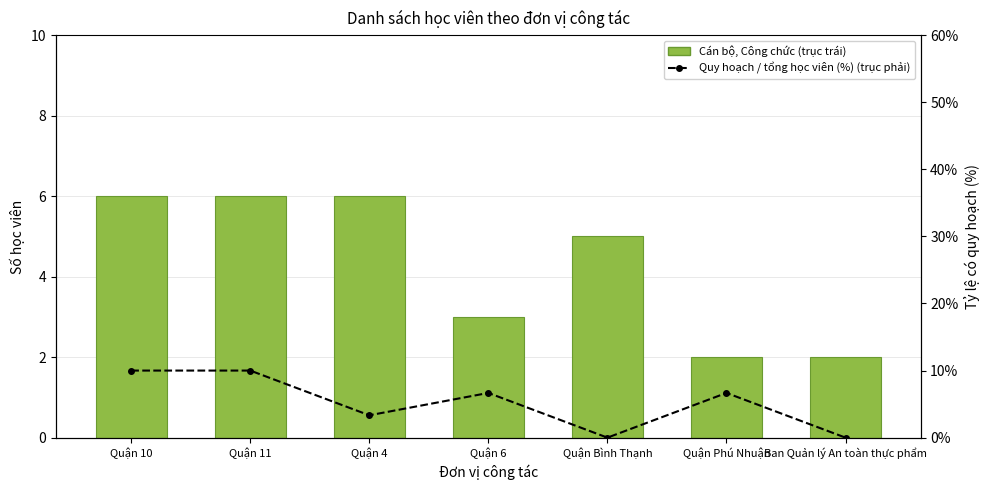

Reading left to right, list all the values displayed in this chart.

Cán bộ, Công chức (trục trái): Quận 10=6.0	Quận 11=6.0	Quận 4=6.0	Quận 6=3.0	Quận Bình Thạnh=5.0	Quận Phú Nhuận=2.0	Ban Quản lý An toàn thực phẩm=2.0
Quy hoạch / tổng học viên (%) (trục phải): Quận 10=10.0	Quận 11=10.0	Quận 4=3.3	Quận 6=6.7	Quận Bình Thạnh=0.0	Quận Phú Nhuận=6.7	Ban Quản lý An toàn thực phẩm=0.0